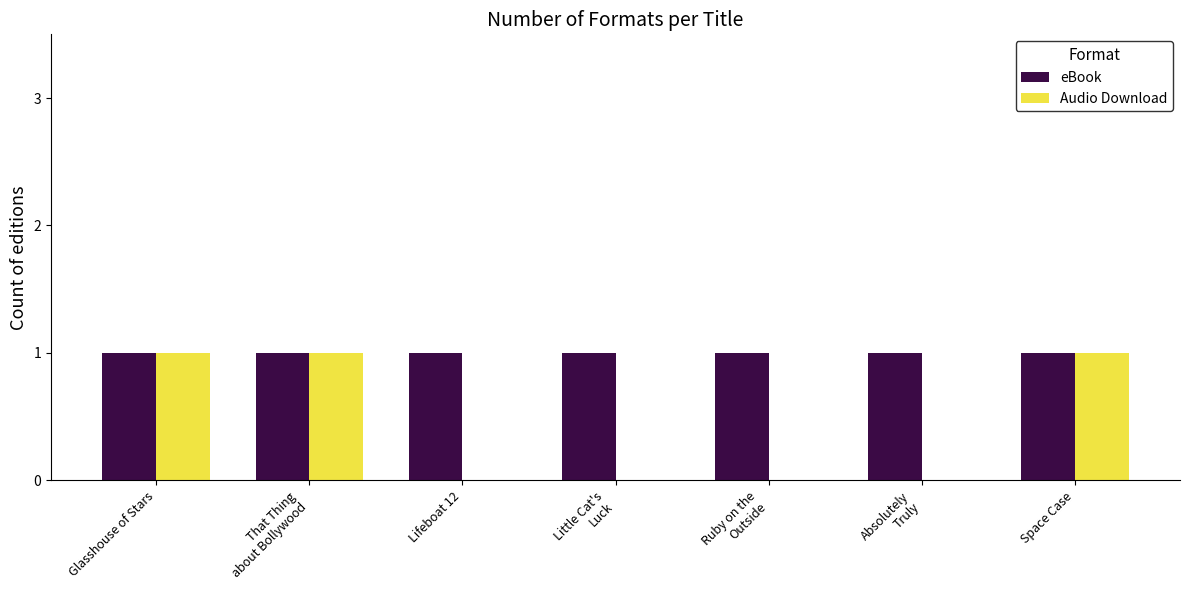

True or false: eBook has a value of 1 at Space Case.

True